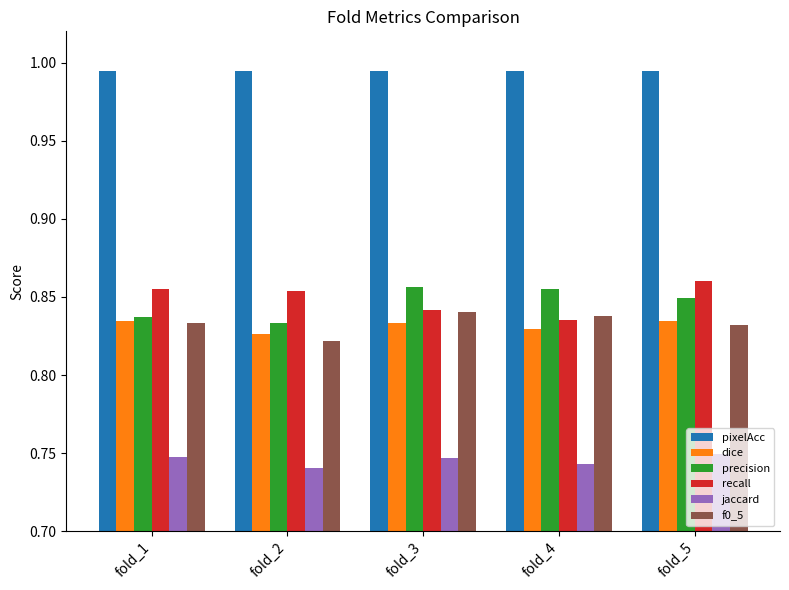

What is the sum of the f0_5 values at fold_4 and fold_1?

1.7